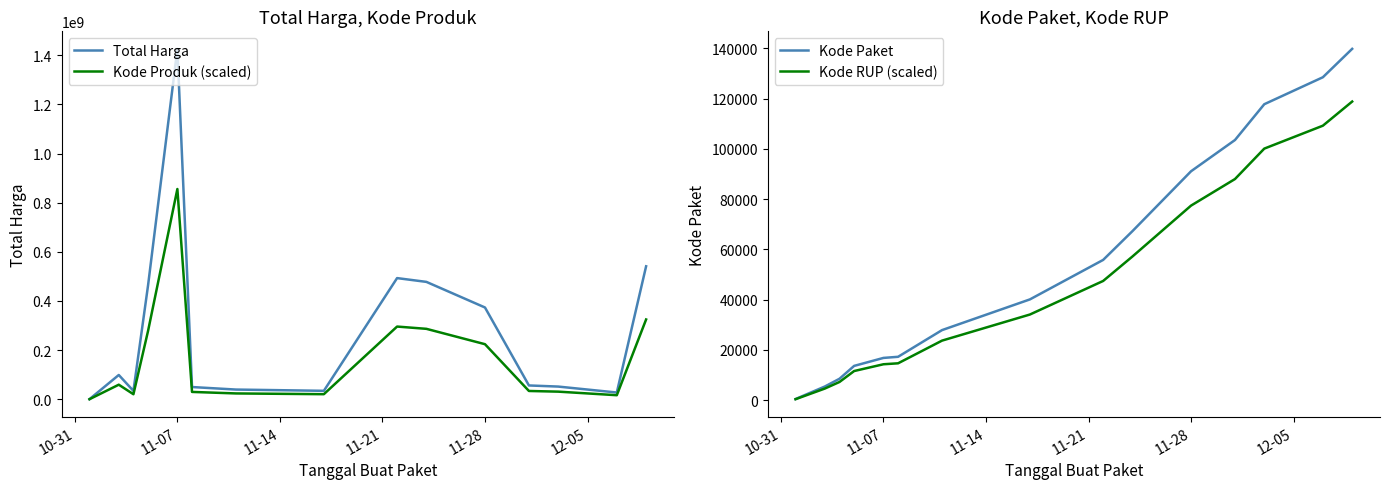

Rank the series by their maximum value, from highest to lowest.

Total Harga, Kode Produk (scaled), Kode Paket, Kode RUP (scaled)